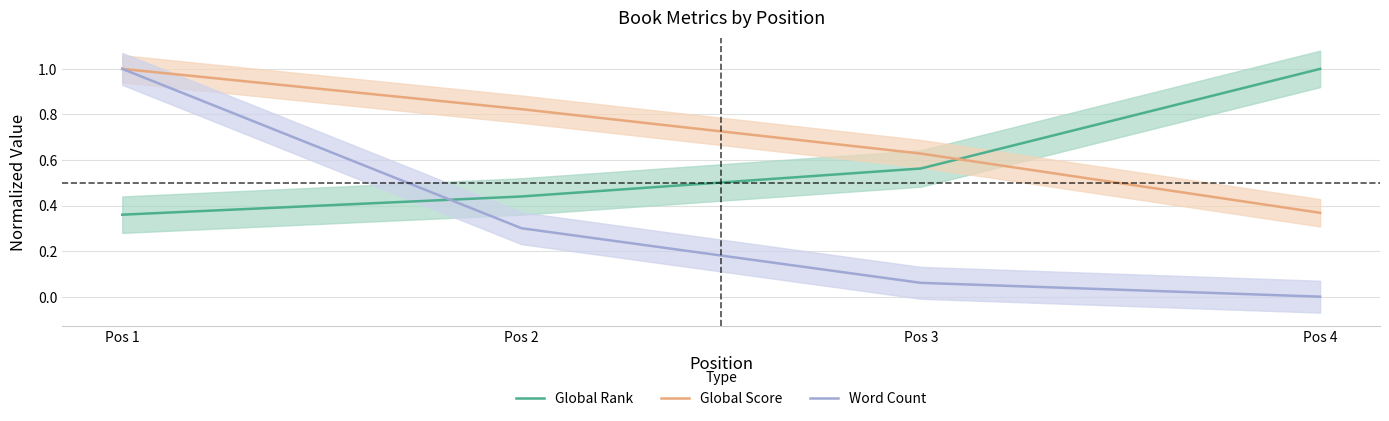

Which series changed the most between Pos 1 and Pos 3?

Word Count